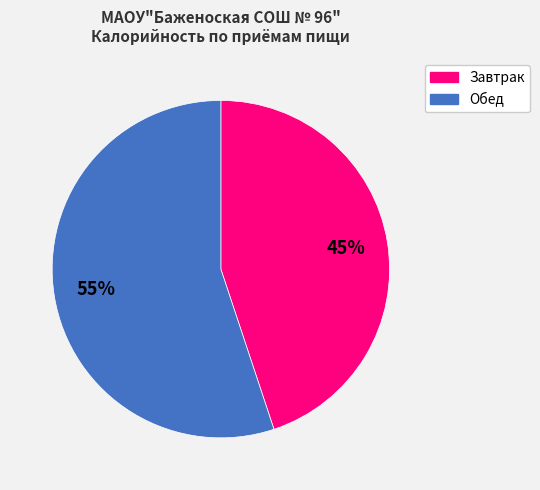

Is there a majority slice in this chart?

Yes